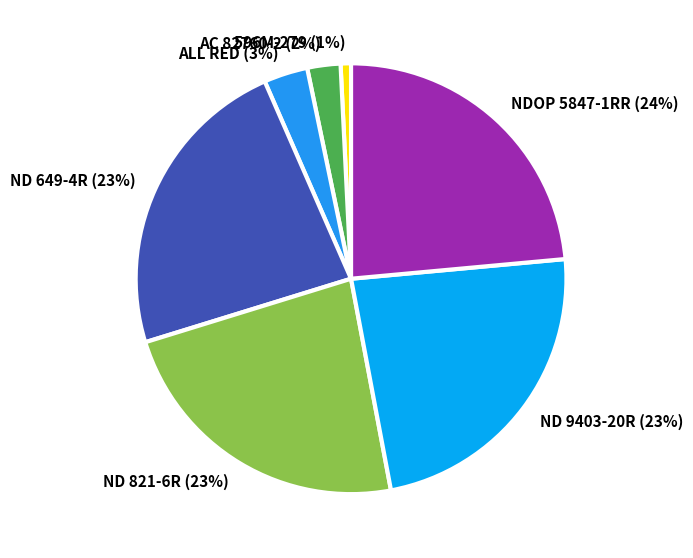

Count the number of slices in the pie.

7